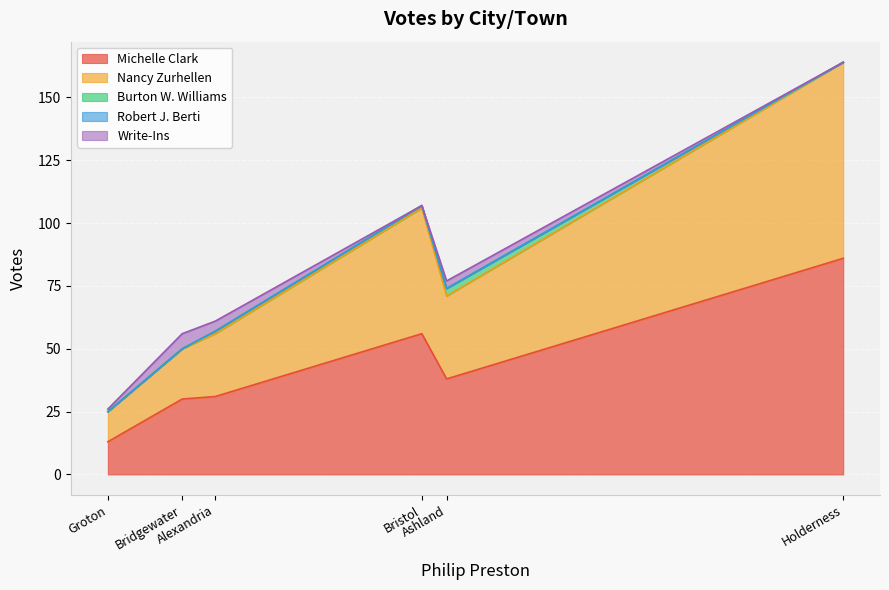

The value of Michelle Clark at Bristol is 73. True or false?

False